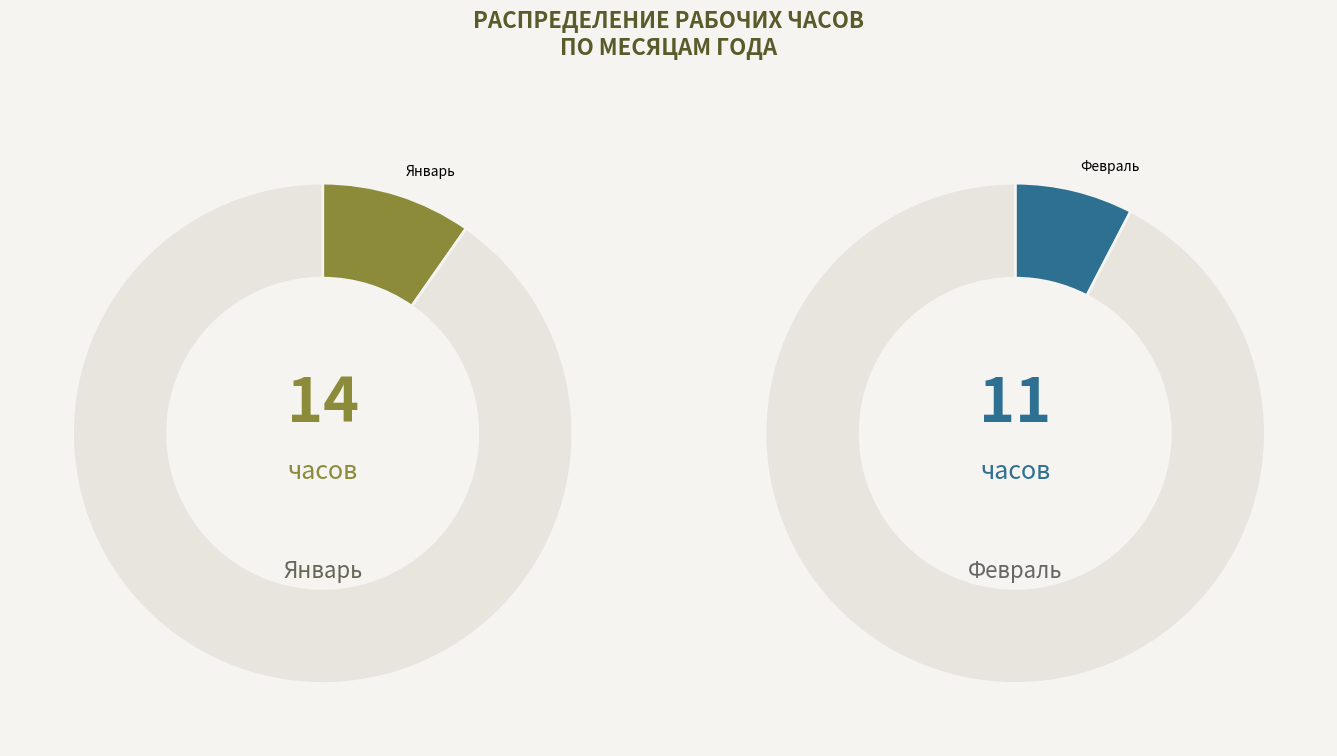

Which slice is the largest?

Январь